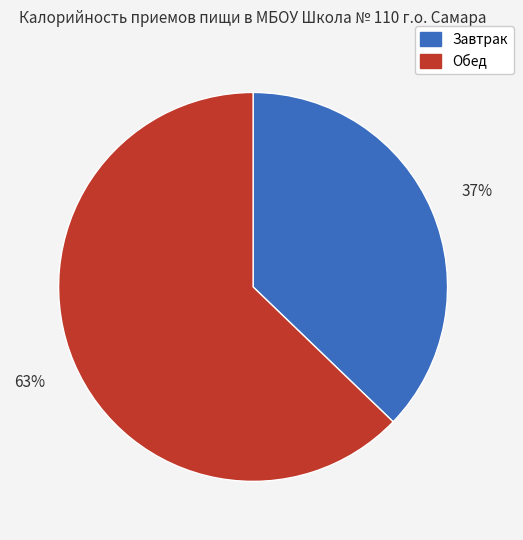

To the nearest percent, what is the difference between the largest and smallest slice percentages?

26%